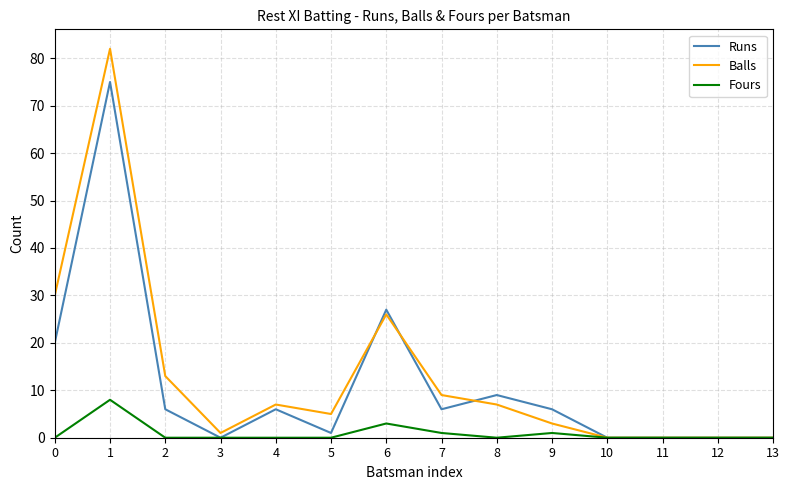

True or false: Runs has a value of 0 at 13.

True